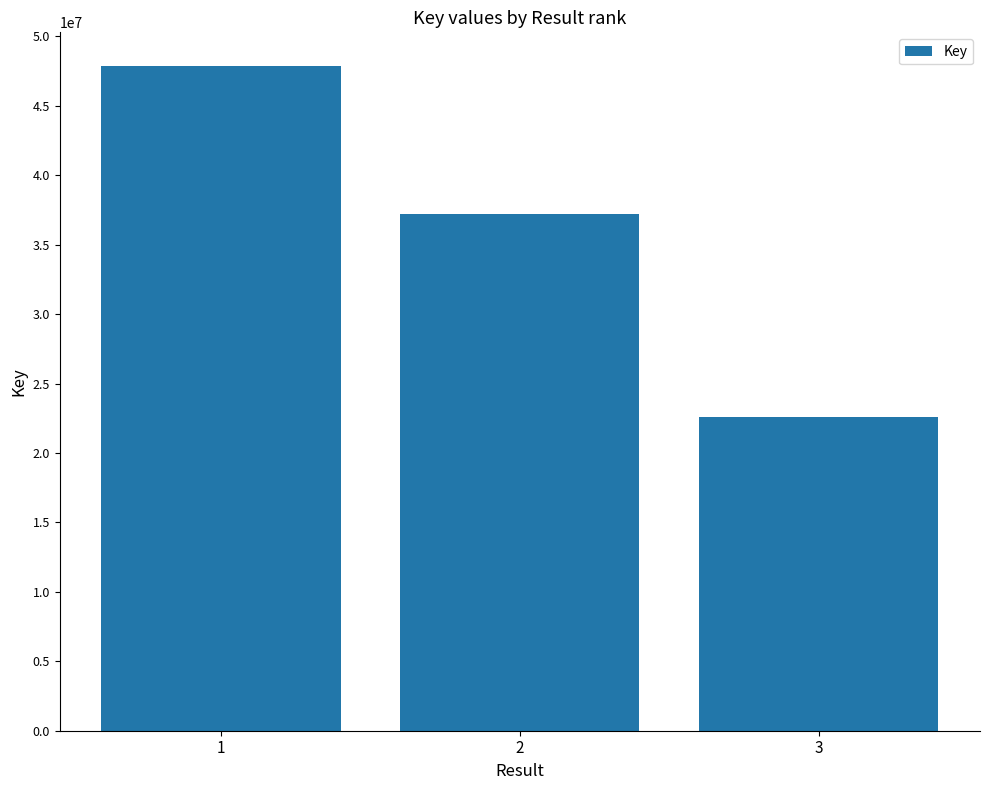

Rank the categories by value from lowest to highest.

3, 2, 1